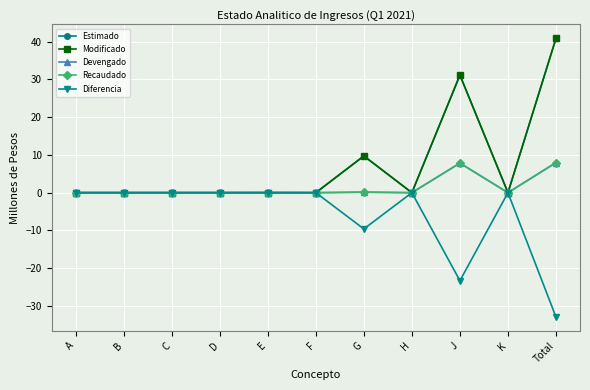

In Recaudado, how many points are higher than both neighbors (excluding endpoints)?

2